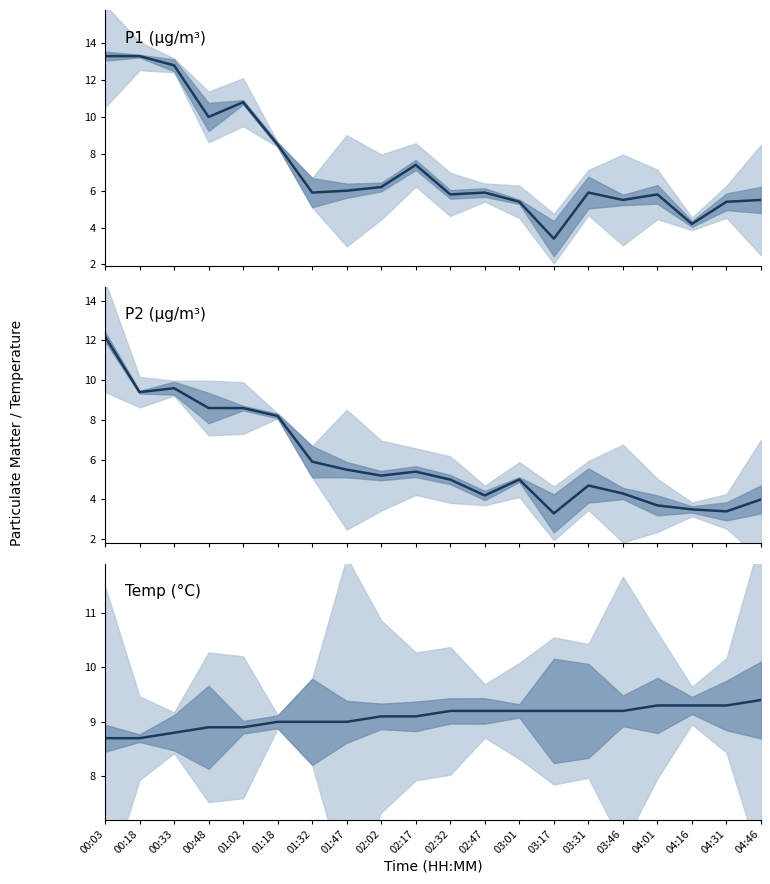

What is the label of the 15th point from the left?

03:31